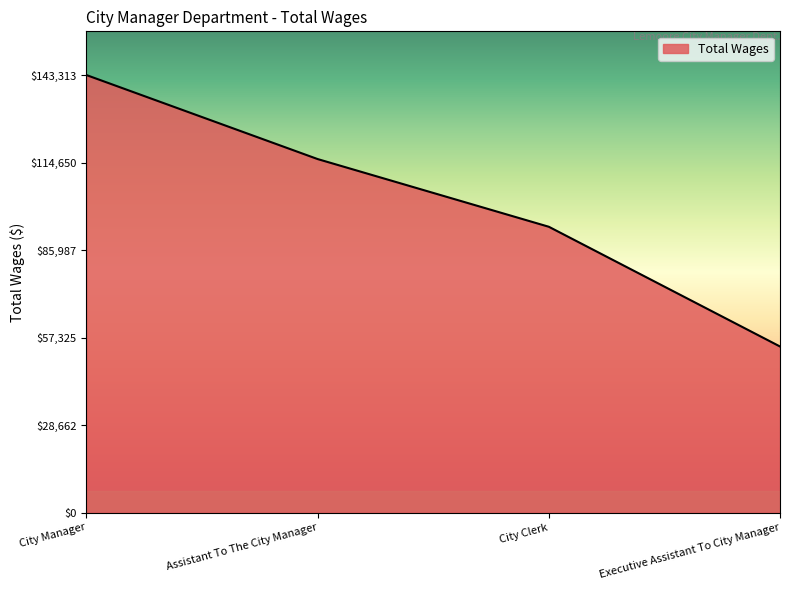

True or false: the data shows 115797 at Assistant To The City Manager.

True